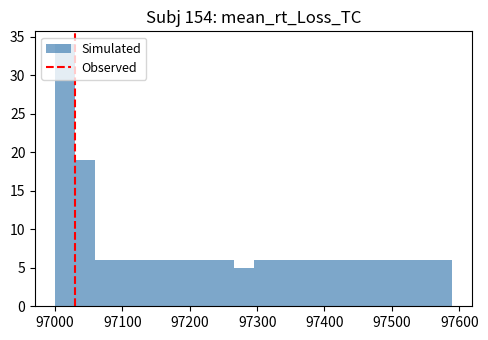

Around what value on the x-axis is the tallest bar? Give the approximate position of its centre, as read against the axis.

97010